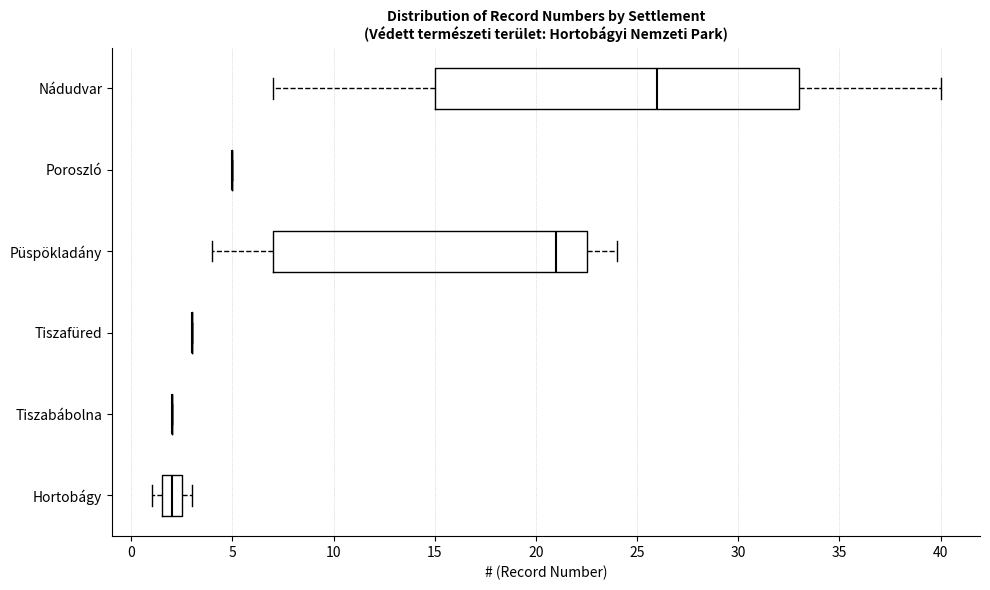

Reading bottom to top, read every box against the x-axis: the position of its median line, the range the box covers, and the ends of its whiskers. The values are not printed on the chart, so give them approximately, as read against the axis.

Hortobágy: median 2.0, box 1.5 to 2.5, whiskers 1.0 to 3.0
Tiszabábolna: box collapsed to a line at 2.0, whiskers 2.0 to 2.0
Tiszafüred: box collapsed to a line at 3.0, whiskers 3.0 to 3.0
Püspökladány: median 21.0, box 7.0 to 22.5, whiskers 4.0 to 24.0
Poroszló: box collapsed to a line at 5.0, whiskers 5.0 to 5.0
Nádudvar: median 26.0, box 15.0 to 33.0, whiskers 7.0 to 40.0